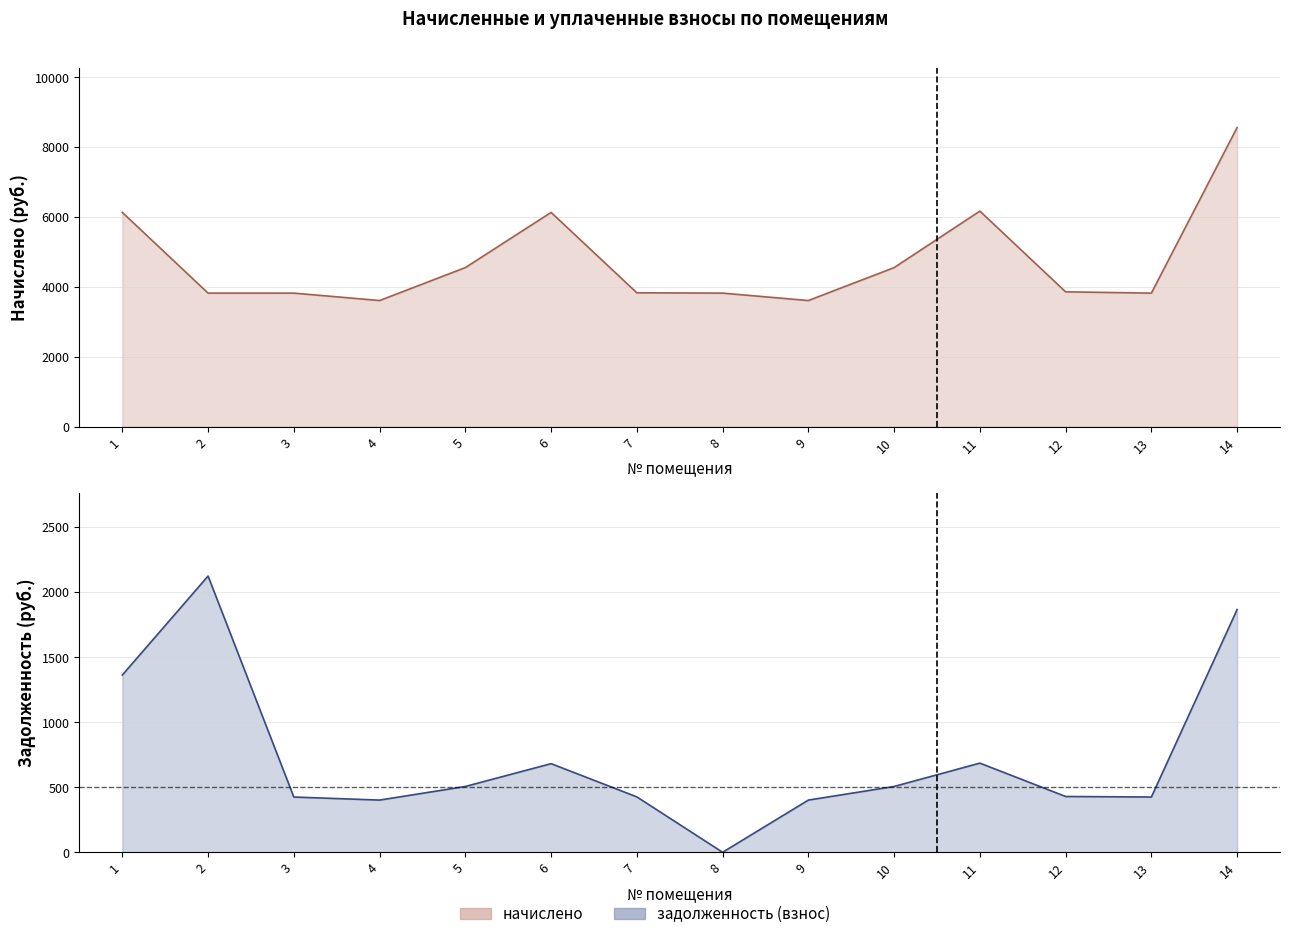

At 7, list the series in order from largest to smallest.

начислено, задолженность (взнос)